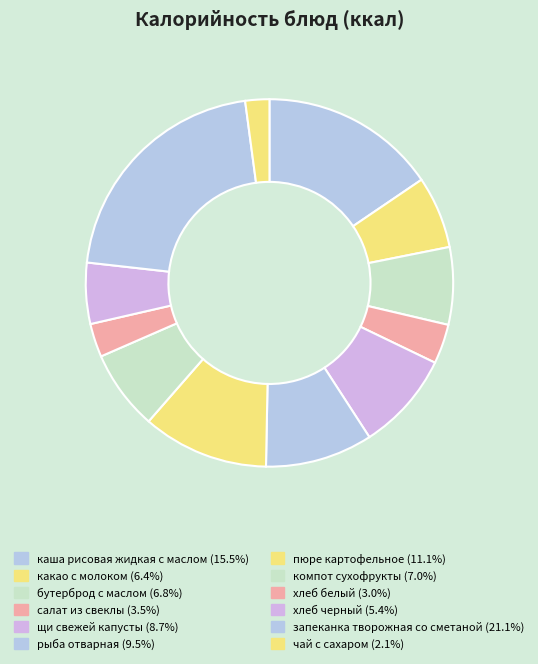

What percentage is the бутерброд с маслом slice, to the nearest percent?

7%